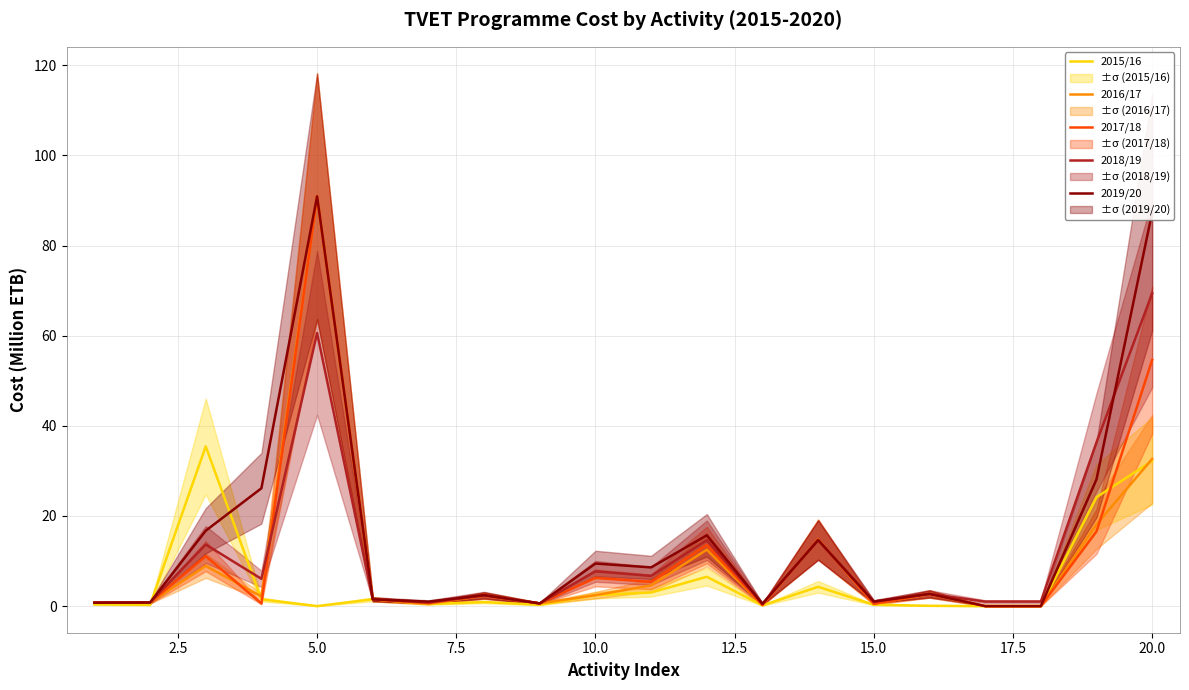

Which category has the highest value in the 2019/20 series?

5.0